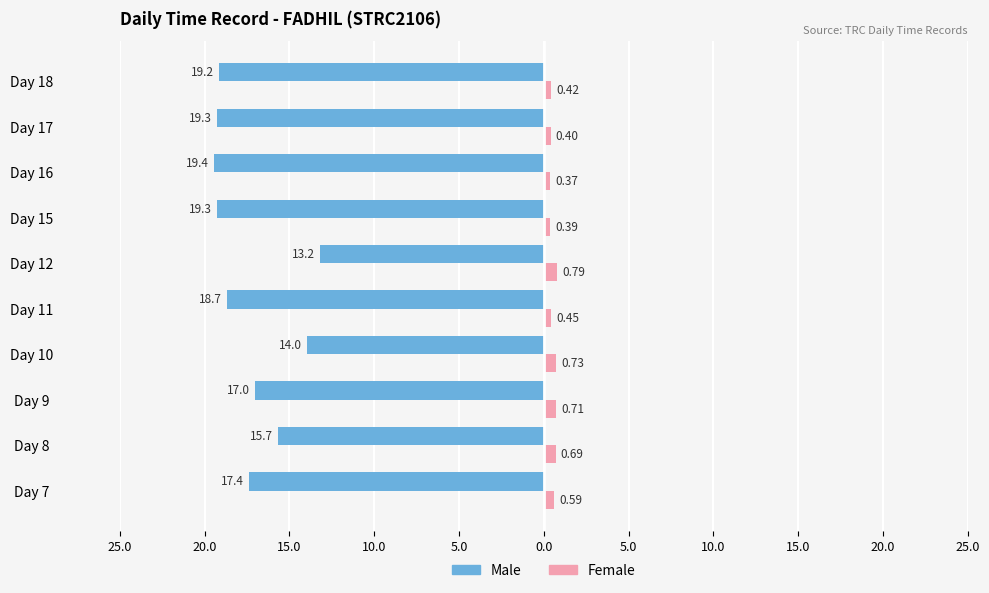

What is the average value of the Male series?

-17.3